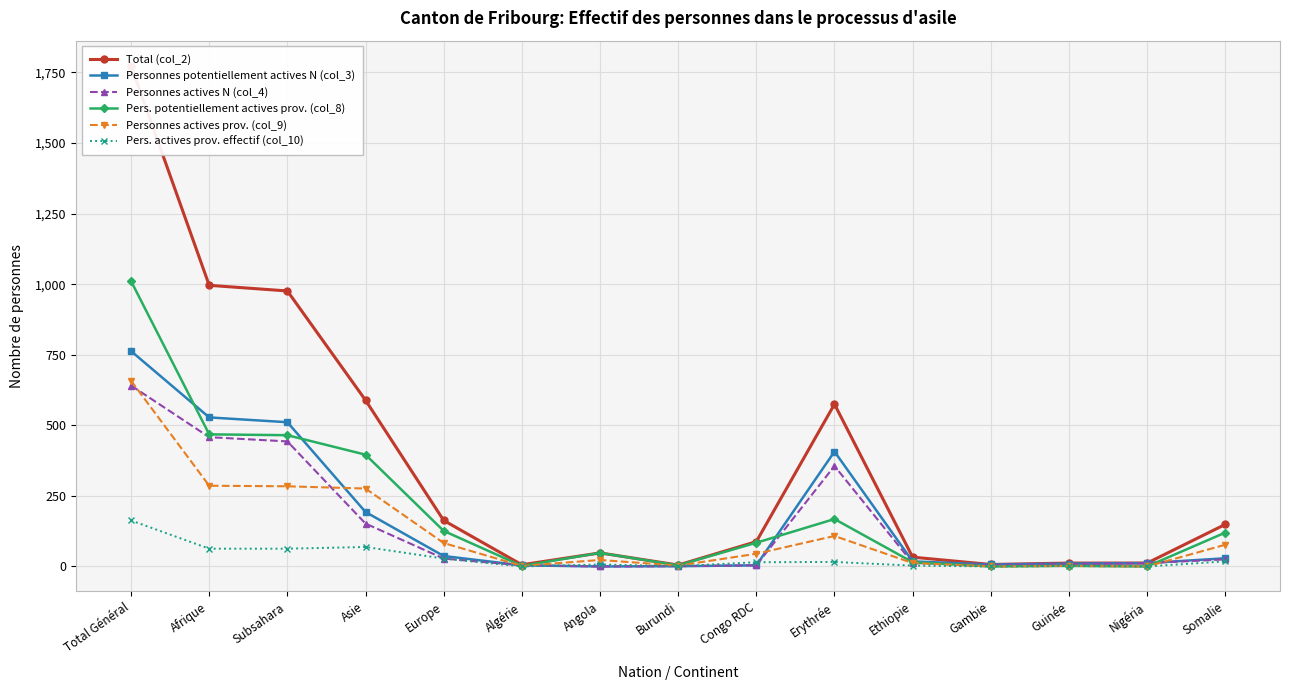

Is it true that Total (col_2) equals 6 at Guinée?

False